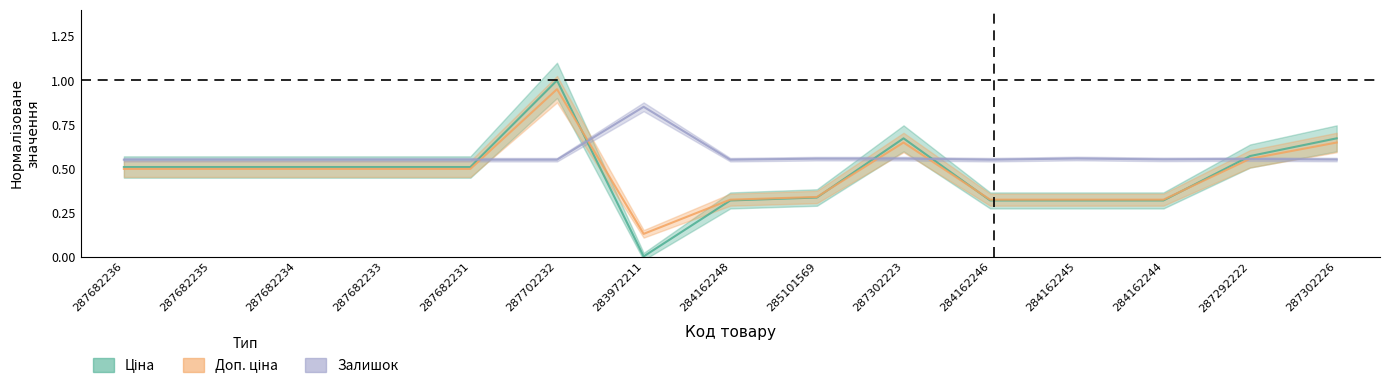

Between which two adjacent categories do Залишок and Доп. ціна first intersect?

287682231 and 287702232